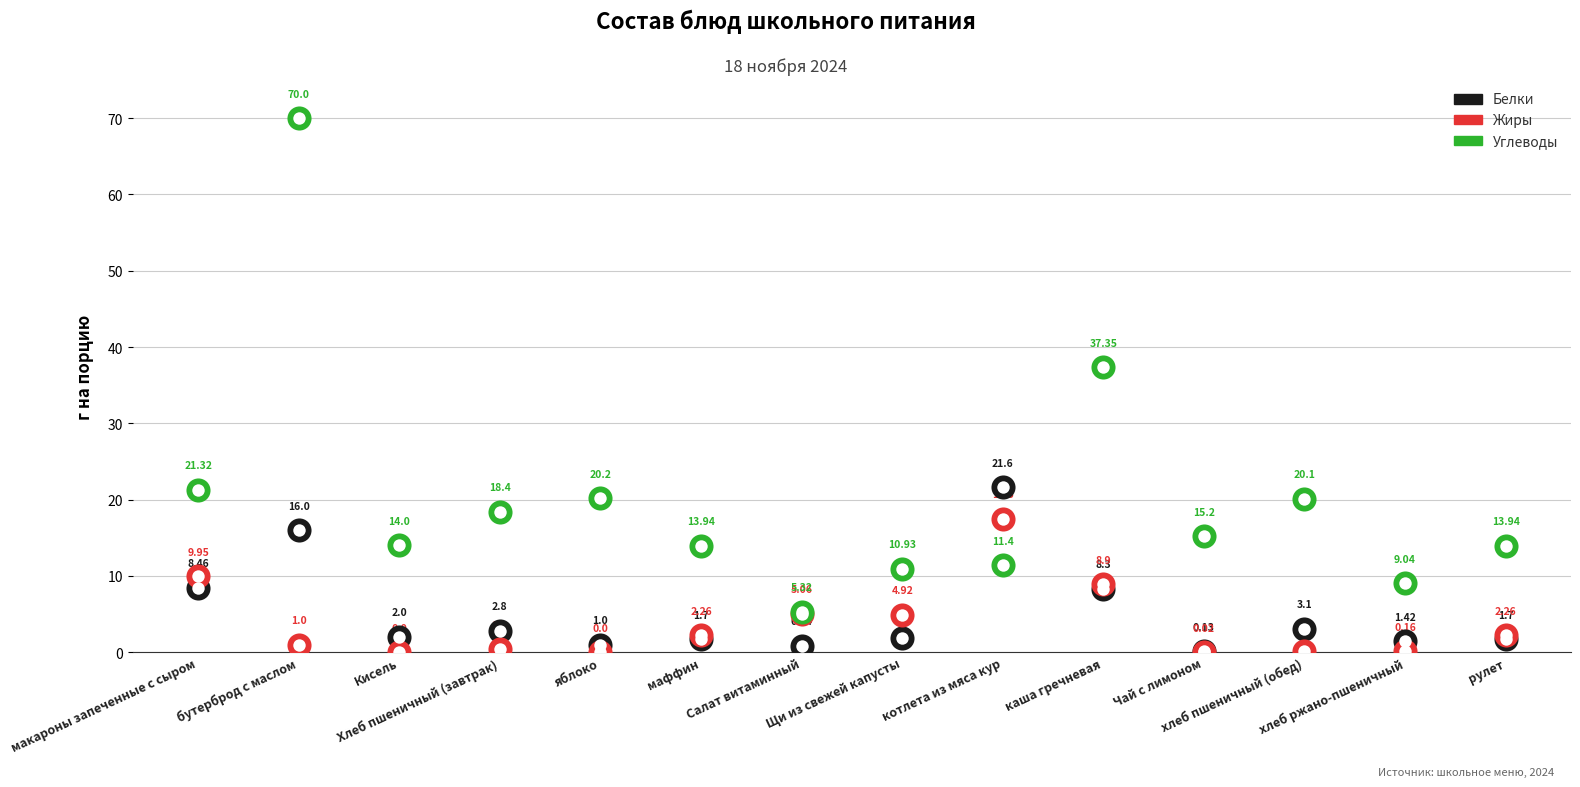

What are all the series names shown in the legend?

Белки, Жиры, Углеводы